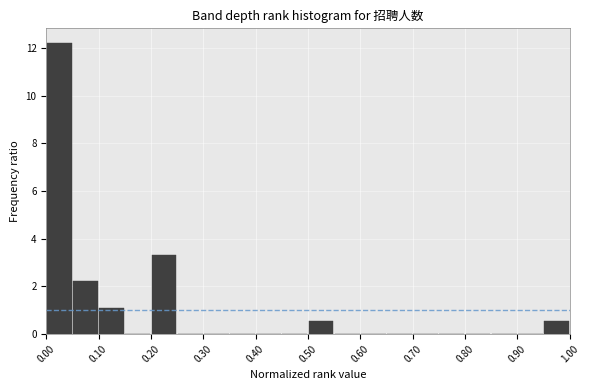

What is the height of the bar covering 0.00 to 0.05 on the x-axis? The values are not printed on the chart, so give them approximately, as read against the axis.

12.2